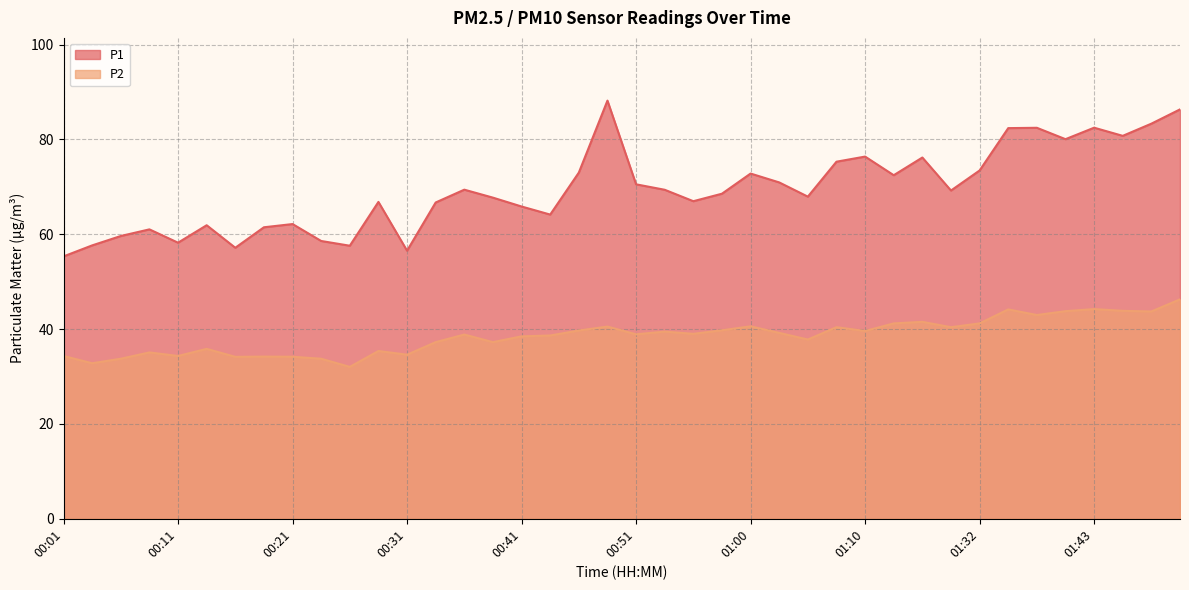

What value does the P2 series have at 00:16?

34.1